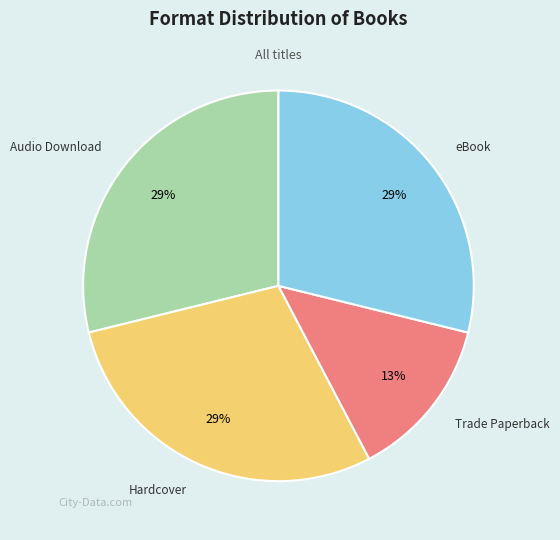

To the nearest percent, what is the average slice percentage?

25%